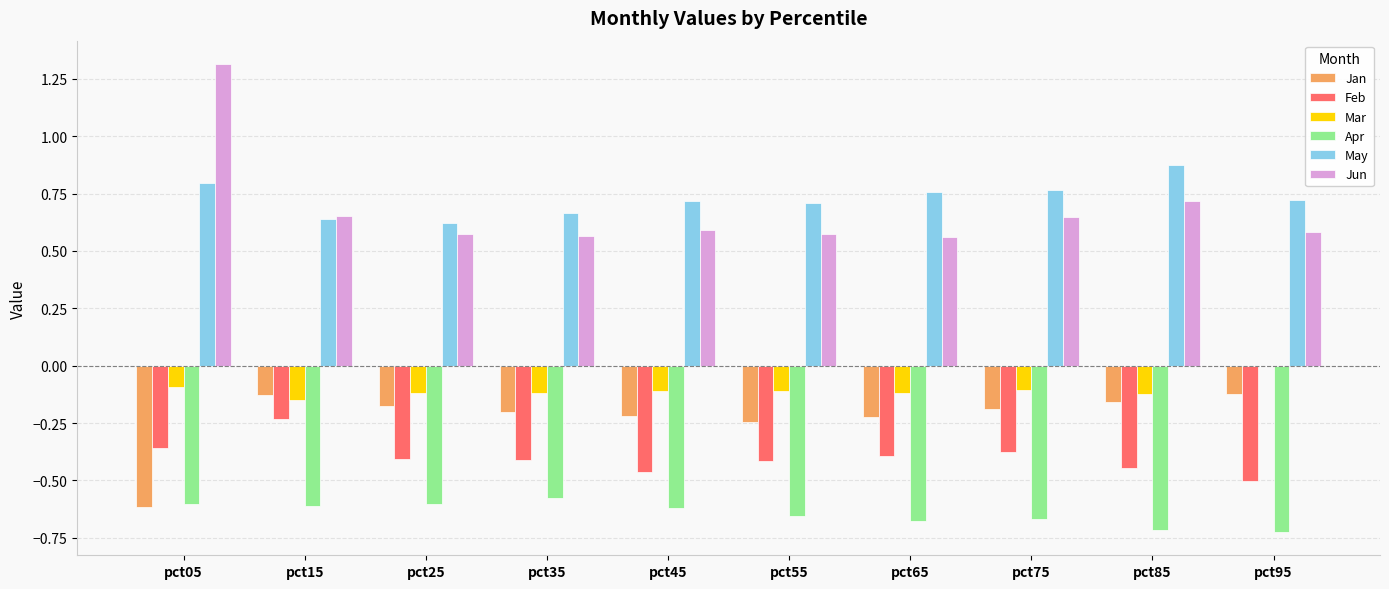

What is the sum of all Jan values?

-2.3